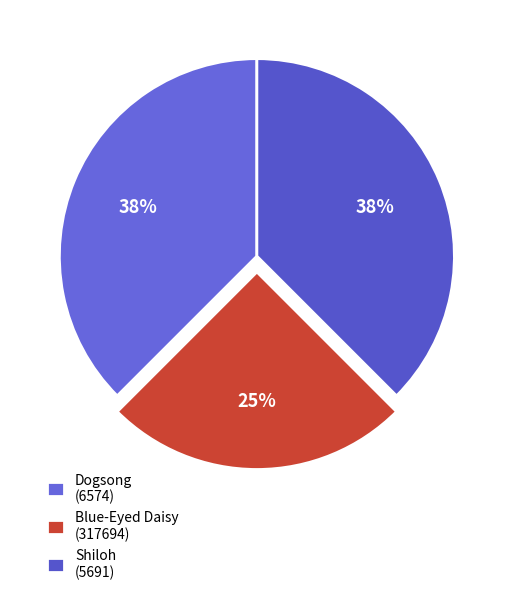

To the nearest percent, what portion does Shiloh (5691) represent?

38%